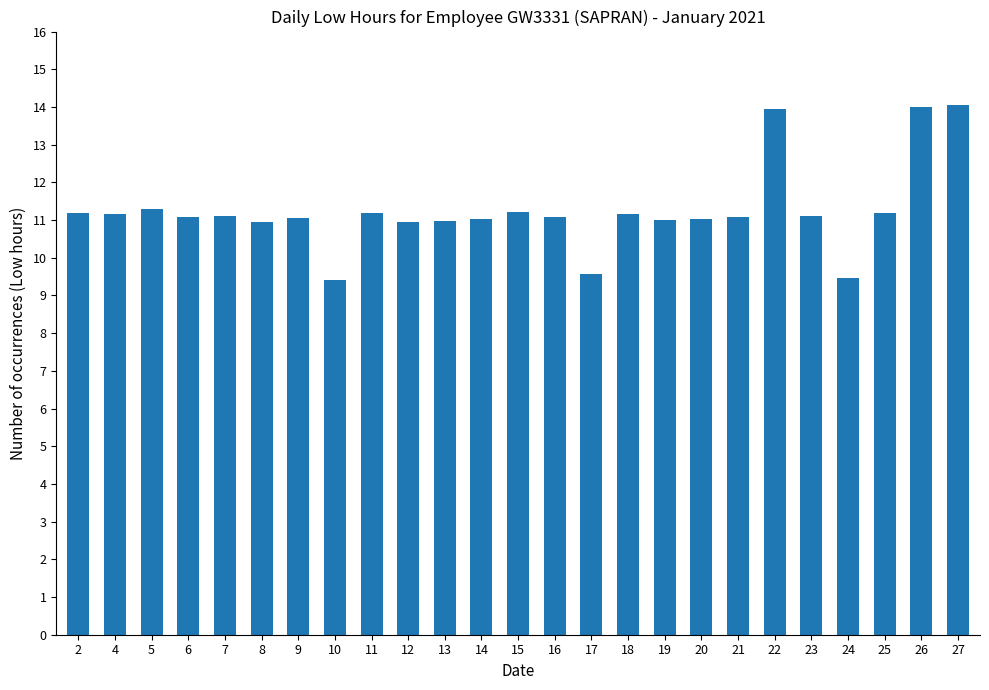

Between 21 and 10, which is larger?

21